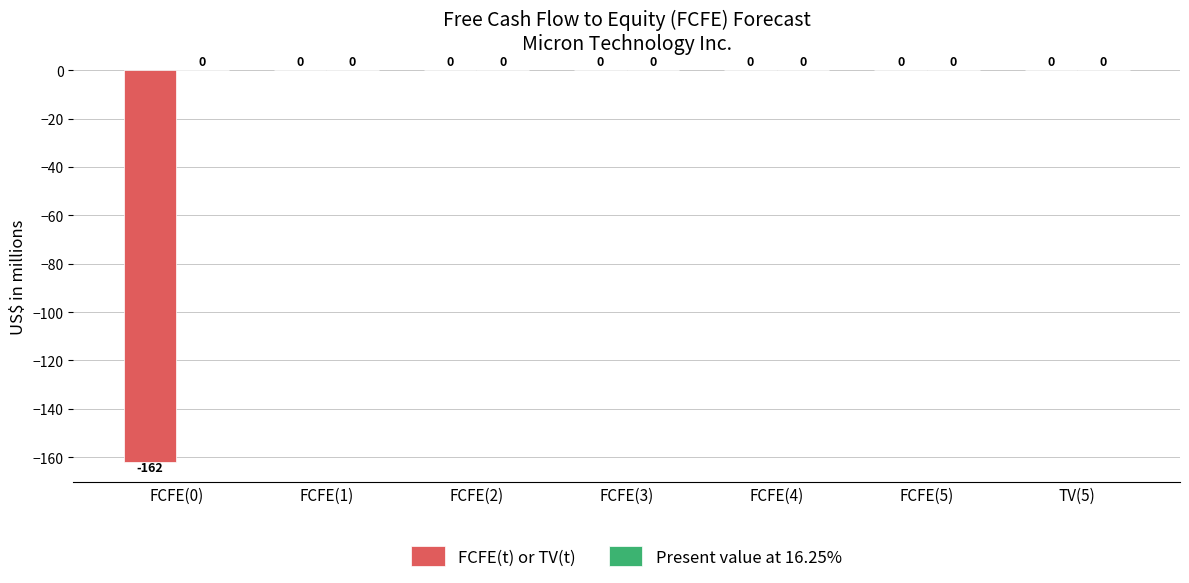

The chart shows a value of -63 at FCFE(3). True or false?

False